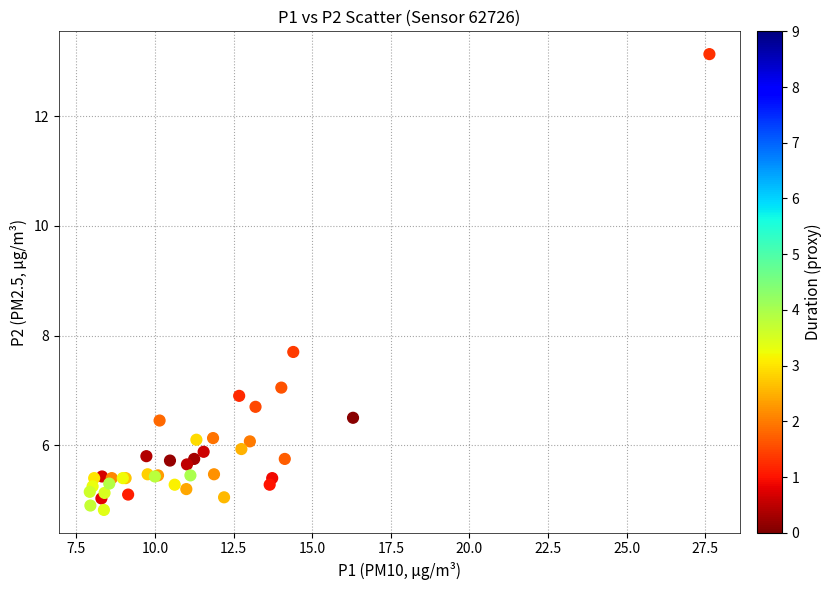

What Y value in the scatter plot is closest to 8?

7.7